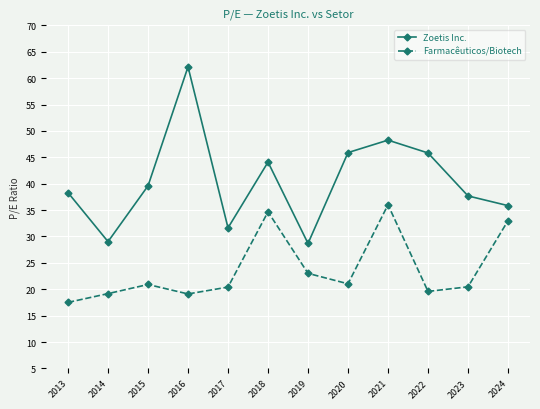

In Farmacêuticos/Biotech, how many points are higher than both neighbors (excluding endpoints)?

3